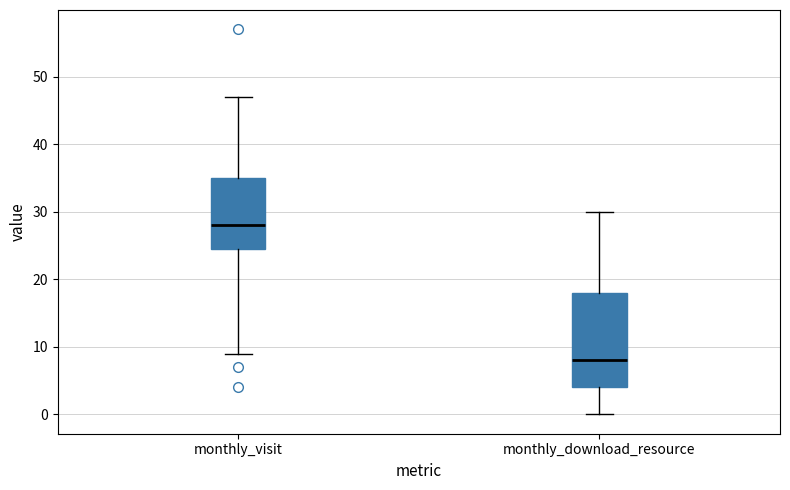

Comparing the boxes themselves (not the whiskers), which one is the tallest?

monthly_download_resource